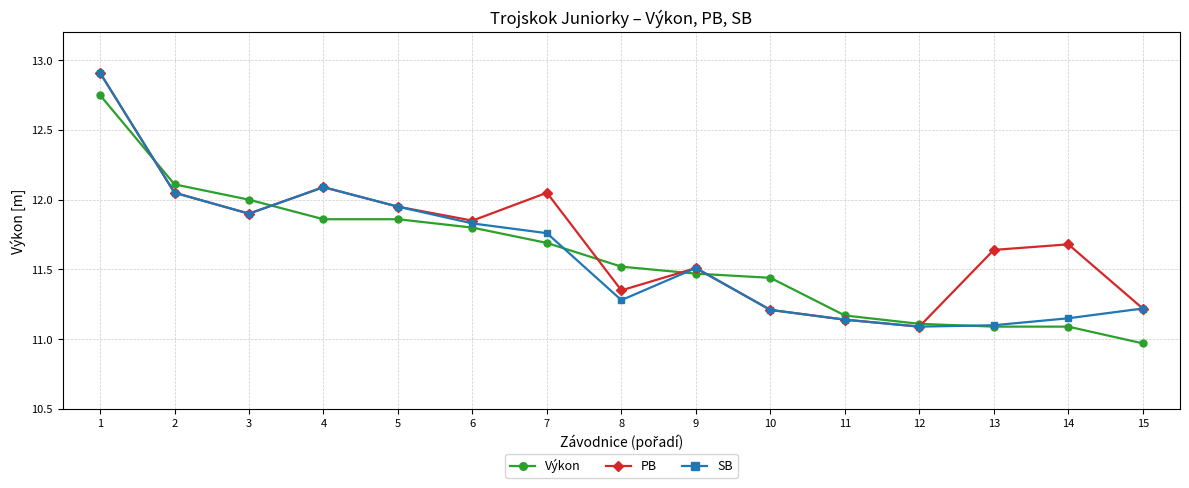

Does the chart display data point markers on the line(s)?

Yes